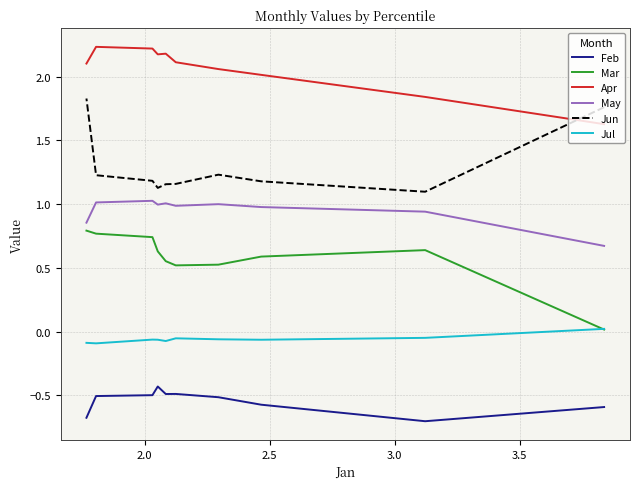

What is the greatest value displayed?

2.2